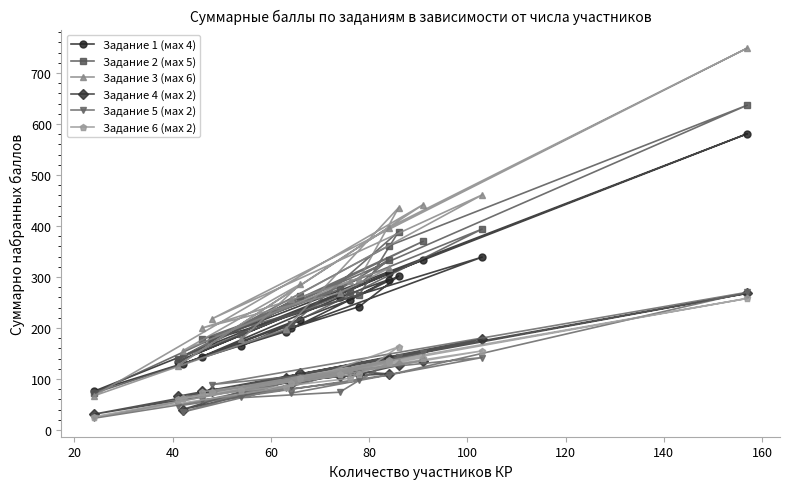

What is the difference between the maximum and minimum values in the Задание 2 (мах 5) series?

565